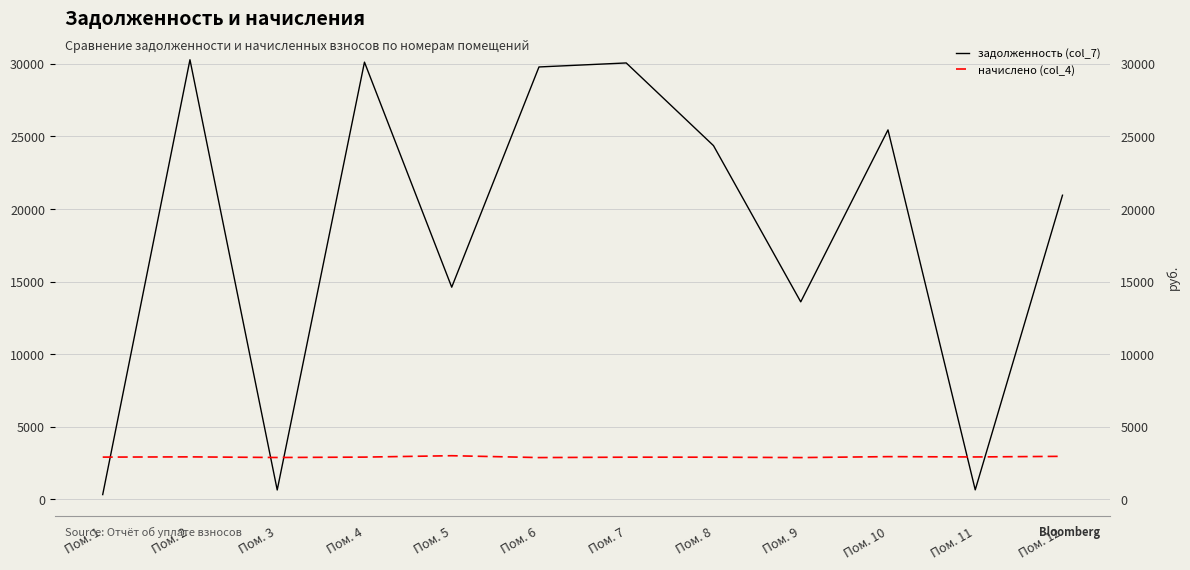

At which label is задолженность (col_7) closest to 15301?

Пом. 5